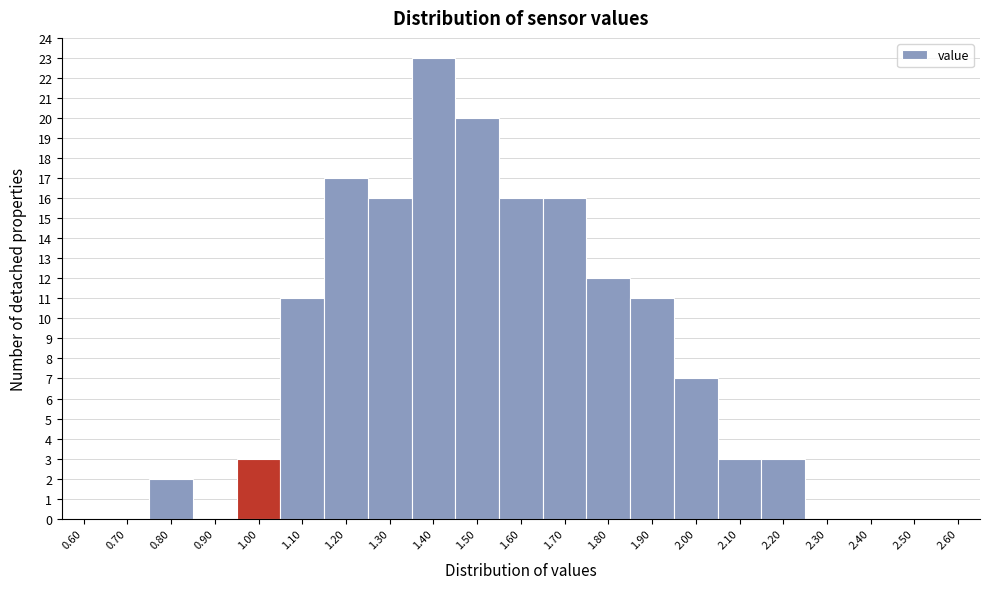

Reading right to left, what are all the values shown in this chart?

2.60=0	2.50=0	2.40=0	2.30=0	2.20=3	2.10=3	2.00=7	1.90=11	1.80=12	1.70=16	1.60=16	1.50=20	1.40=23	1.30=16	1.20=17	1.10=11	1.00=3	0.90=0	0.80=2	0.70=0	0.60=0